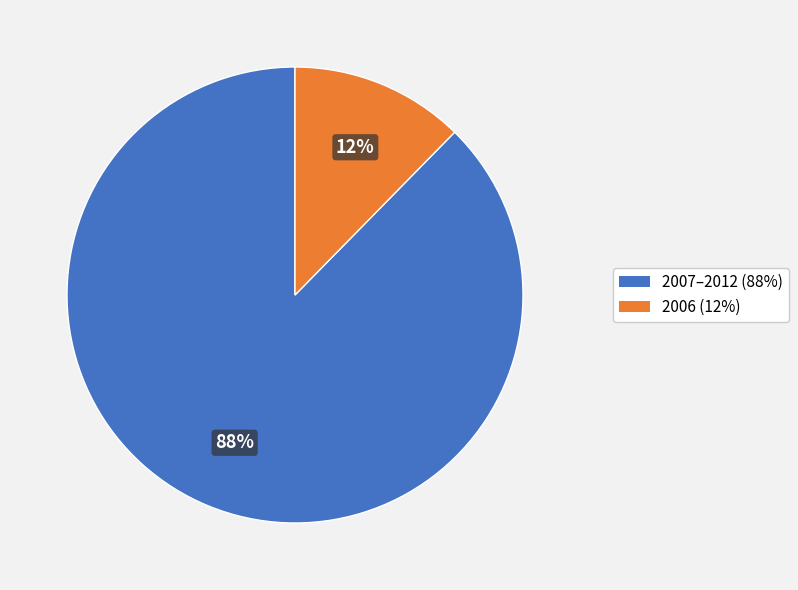

To the nearest percent, what is the average slice percentage?

50%